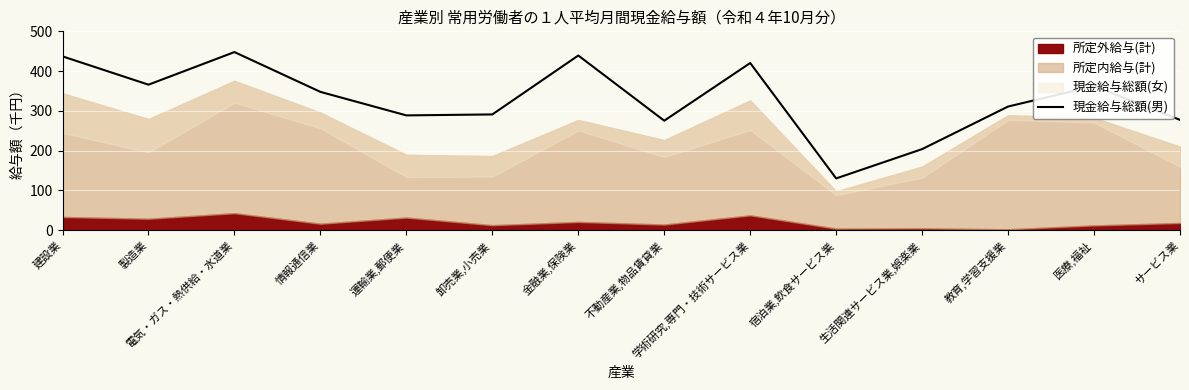

Rank the categories by value from highest to lowest.

電気・ガス・熱供給・水道業, 金融業,保険業, 建設業, 学術研究,専門・技術サービス業, 製造業, 医療,福祉, 情報通信業, 教育,学習支援業, 卸売業,小売業, 運輸業,郵便業, サービス業, 不動産業,物品賃貸業, 生活関連サービス業,娯楽業, 宿泊業,飲食サービス業